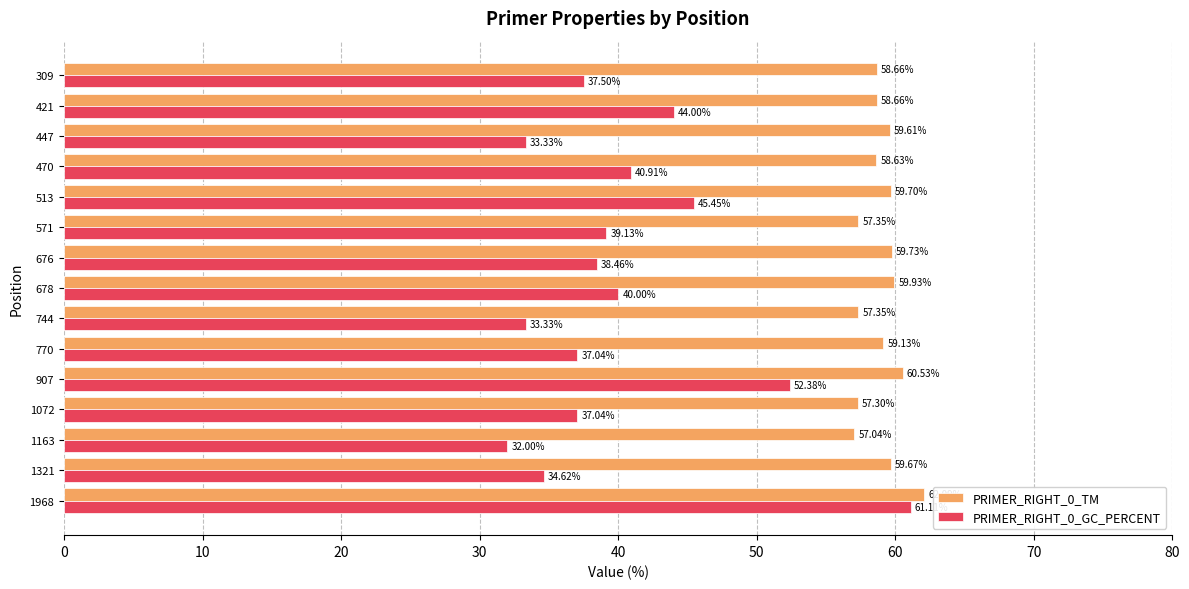

What is the difference between the maximum and minimum values in the PRIMER_RIGHT_0_TM series?

5.0